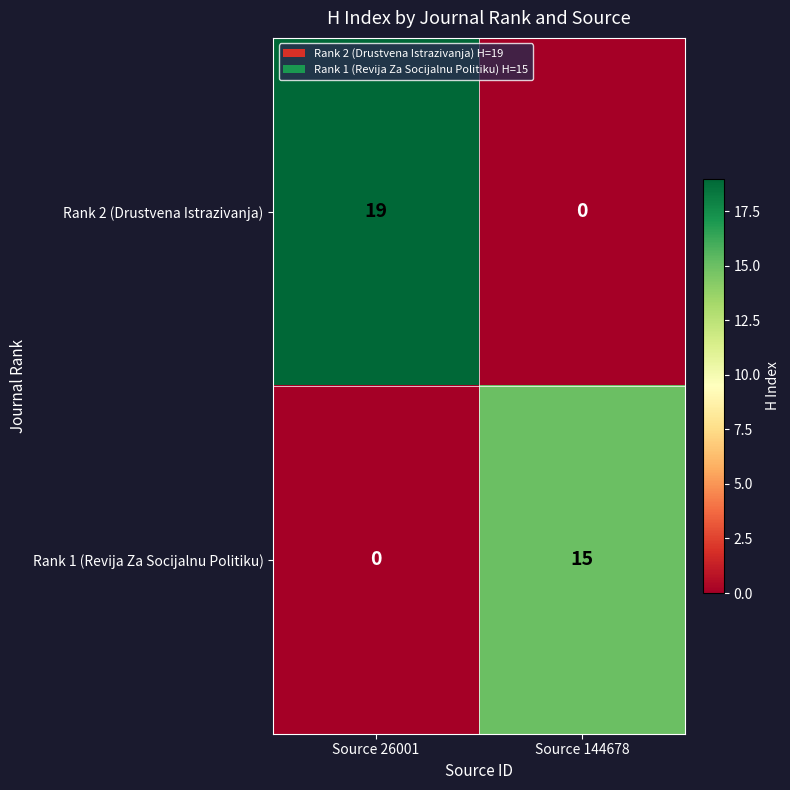

What is the spread (max minus min) of values at Source 144678?

15